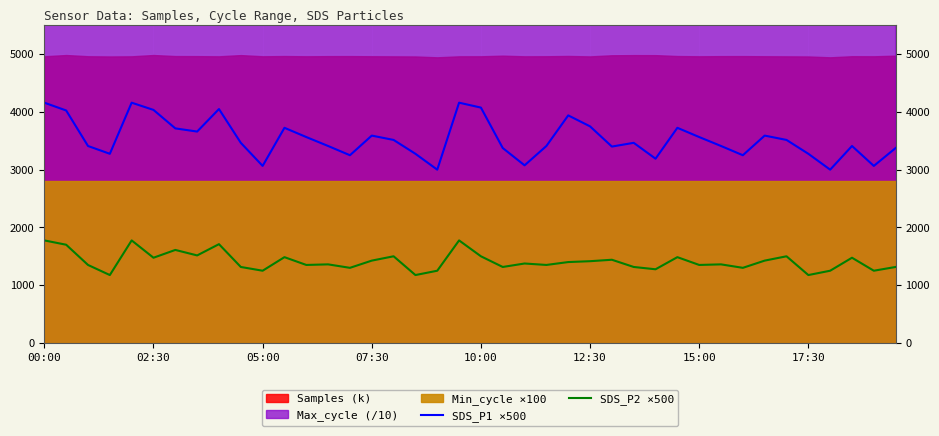

True or false: SDS_P1 ×500 and SDS_P2 ×500 cross at least once.

False